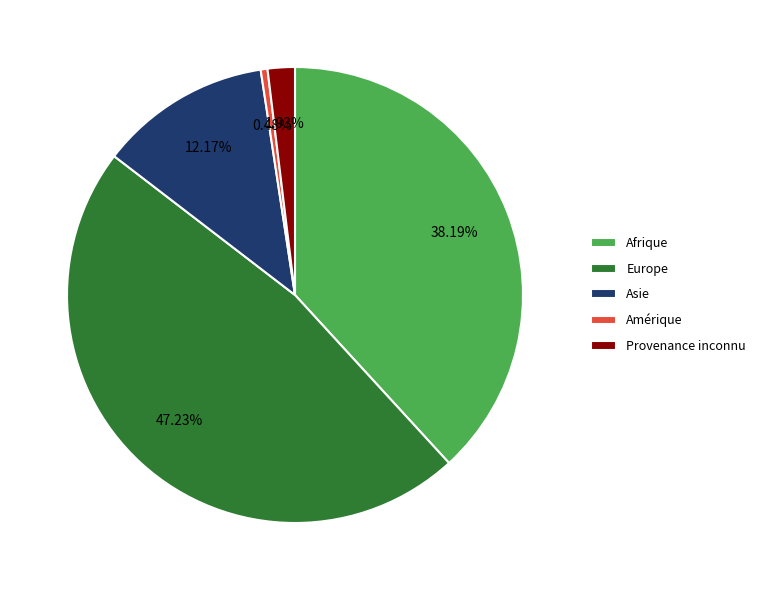

Combined, do Asie and Europe account for over 50%?

Yes